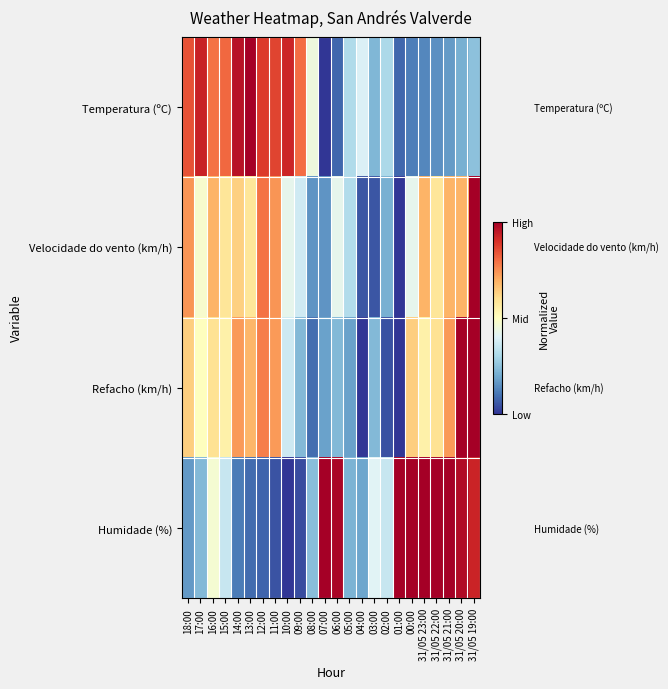

Rank the series at 16:00 from lowest to highest value.

Humidade (%), Refacho (km/h), Velocidade do vento (km/h), Temperatura (ºC)